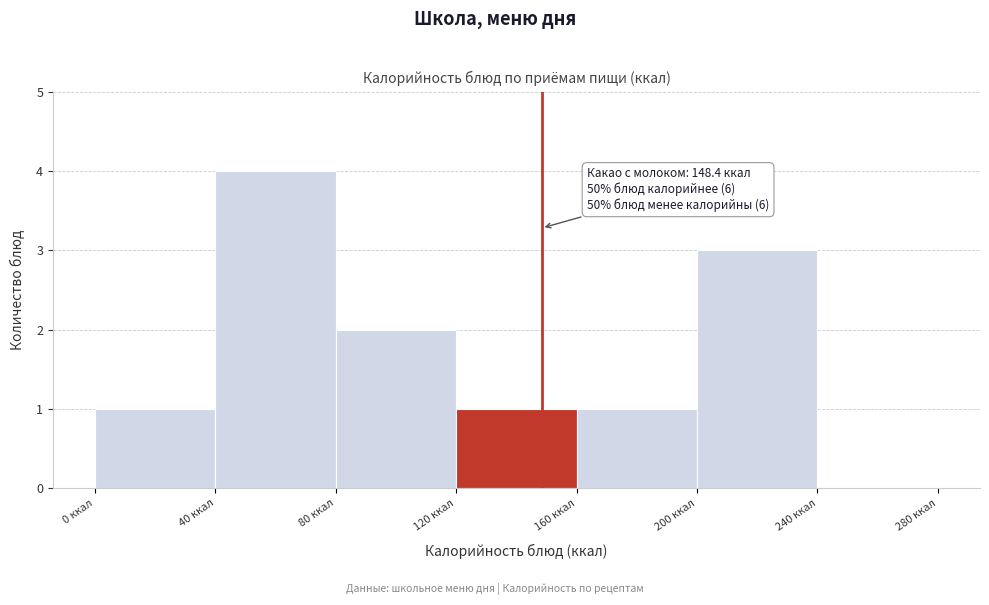

Over which range of the x-axis is the bar tallest?

40 to 80